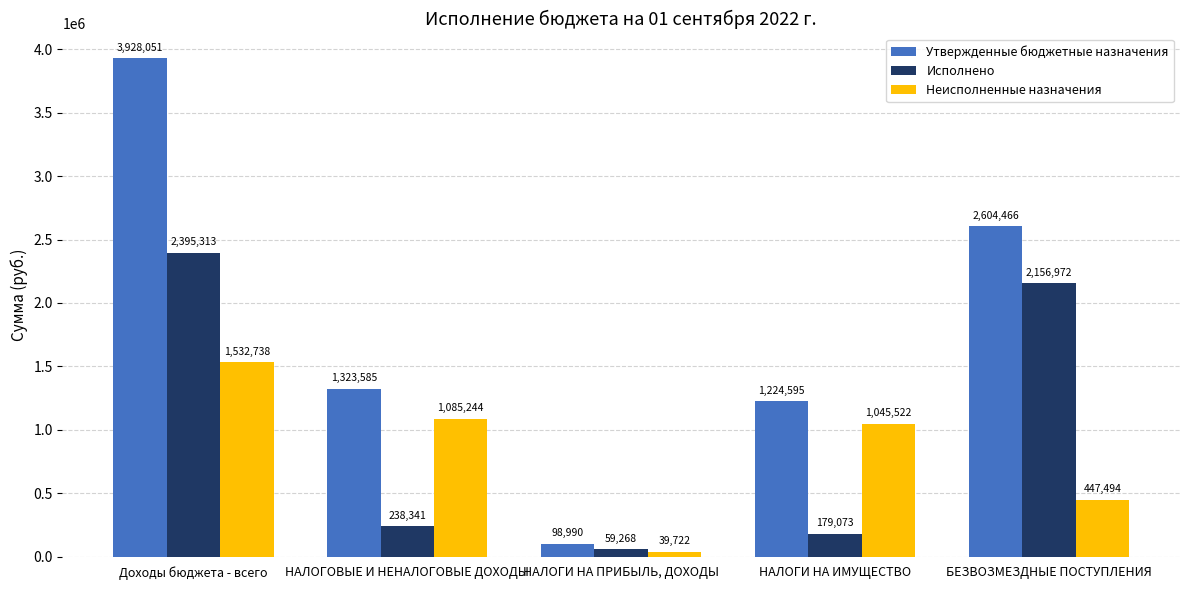

Between НАЛОГОВЫЕ И НЕНАЛОГОВЫЕ ДОХОДЫ and НАЛОГИ НА ПРИБЫЛЬ, ДОХОДЫ, which series saw the biggest shift?

Утвержденные бюджетные назначения